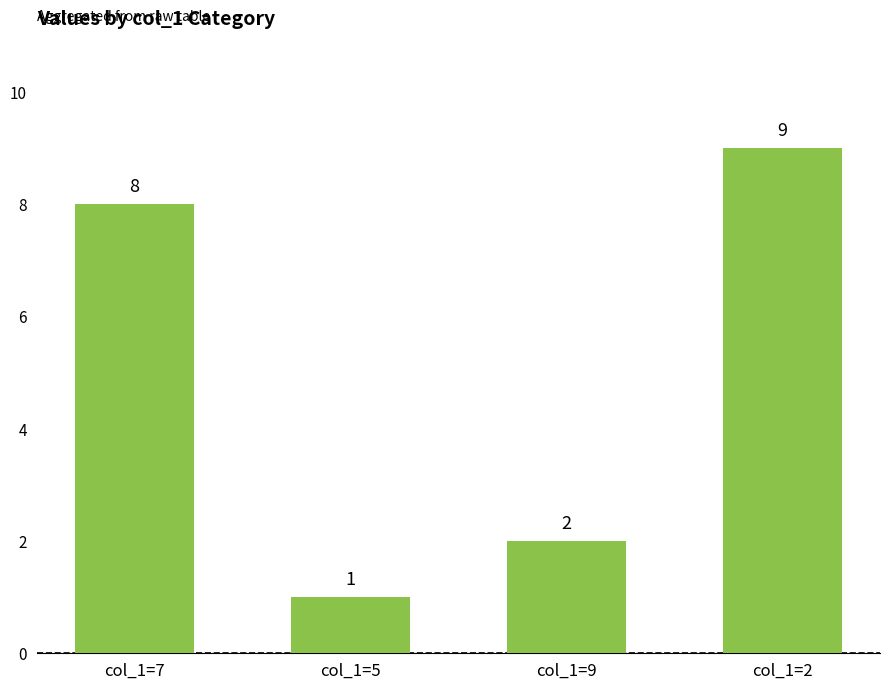

What is the difference between the maximum and minimum values?

8